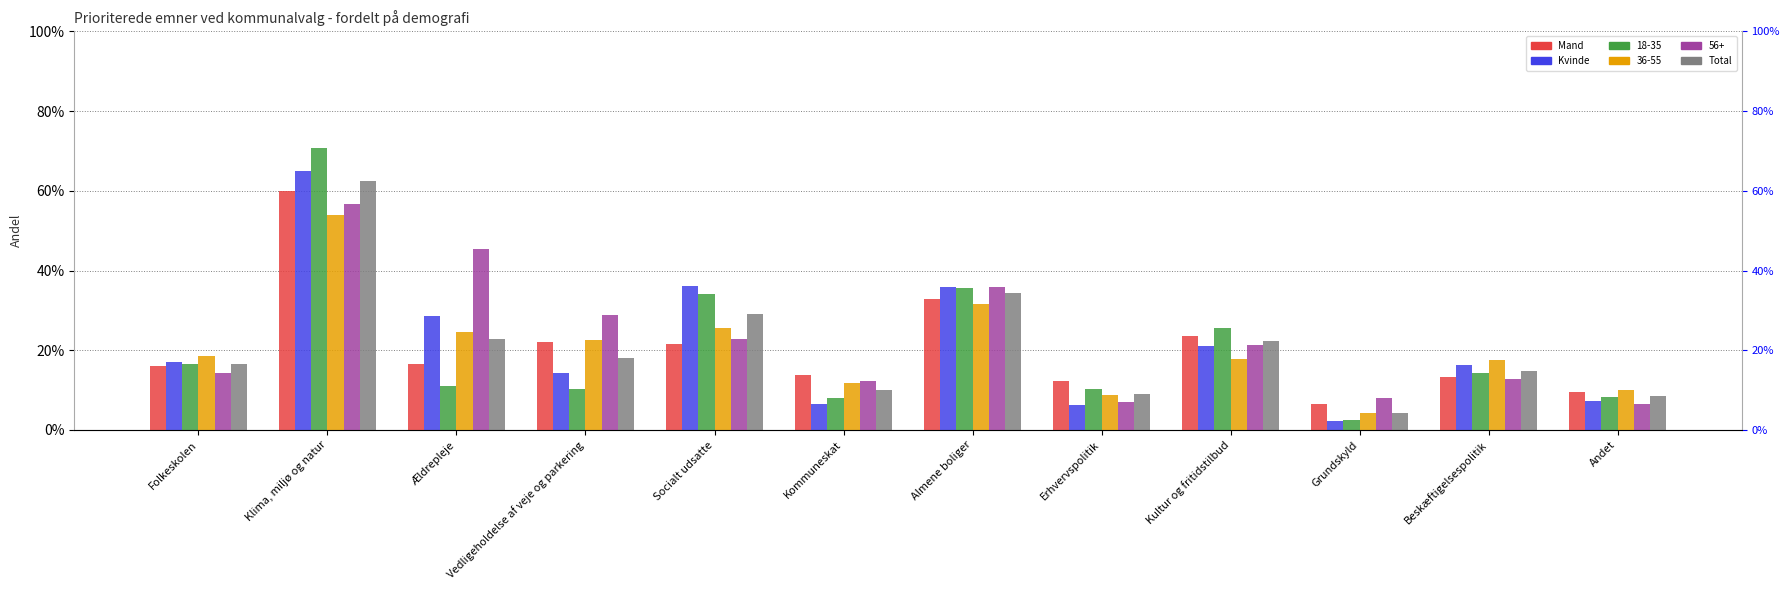

What is the average value of the Kvinde series?

0.2